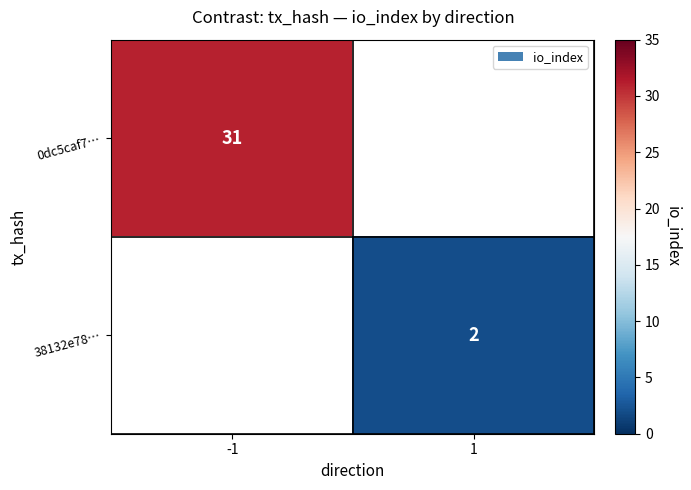

At how many categories does at least one series exceed 28?

1